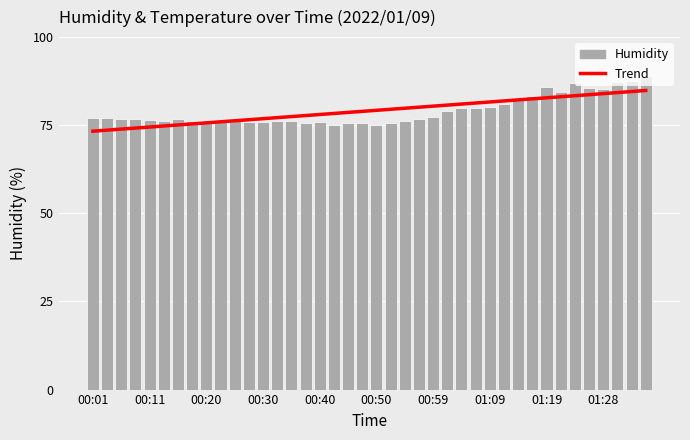

True or false: Trend has a value of 23.1 at 21.

False